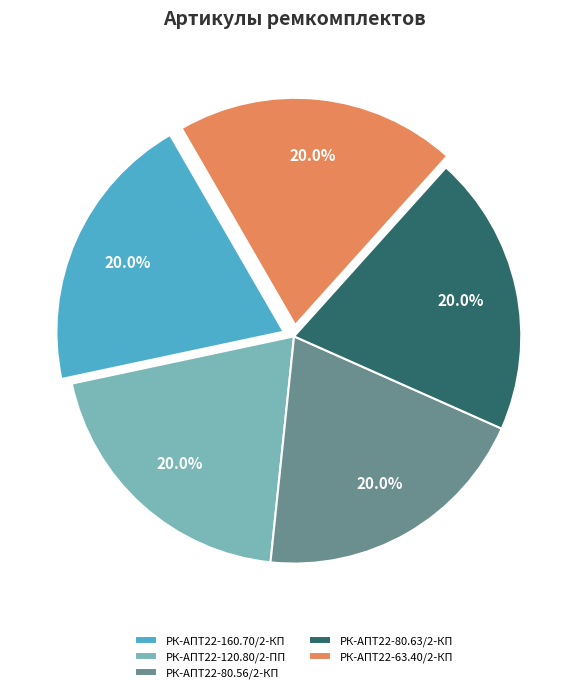

What percentage is NOT represented by РК-АПТ22-80.56/2-КП?

80.0%